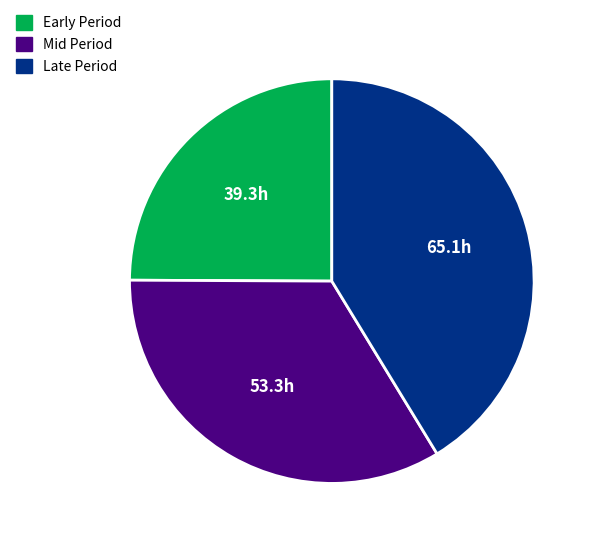

Is there a majority slice in this chart?

No